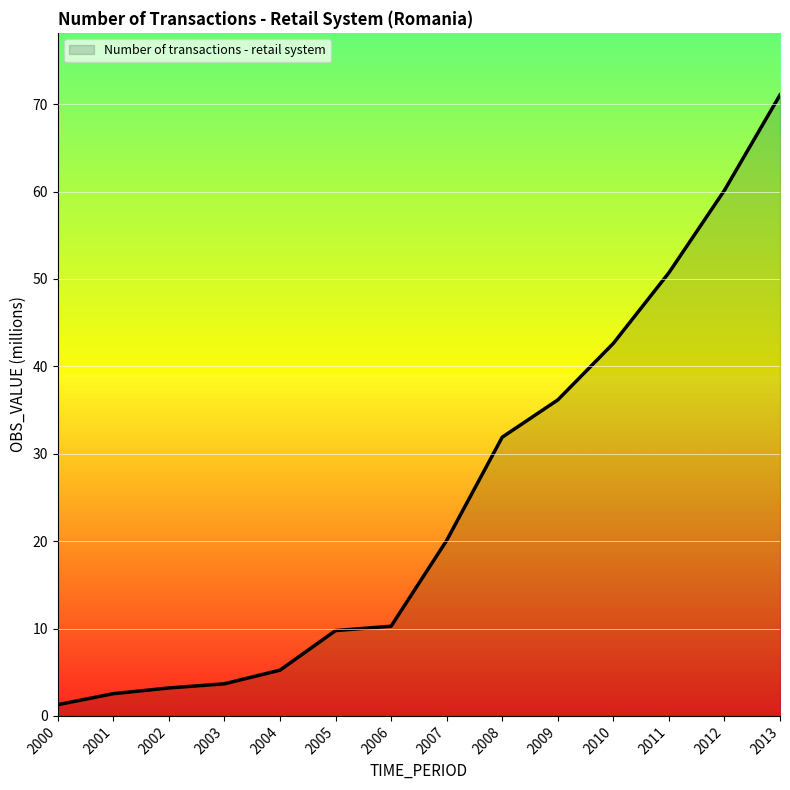

At which category does the chart reach its peak across all series?

2013